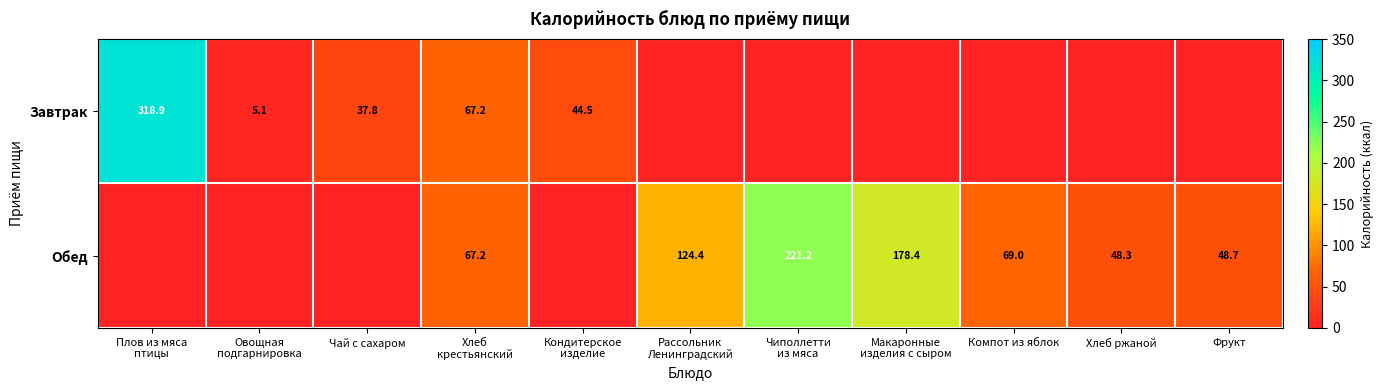

Between Хлеб
крестьянский and Плов из мяса
птицы, which is larger?

Плов из мяса
птицы